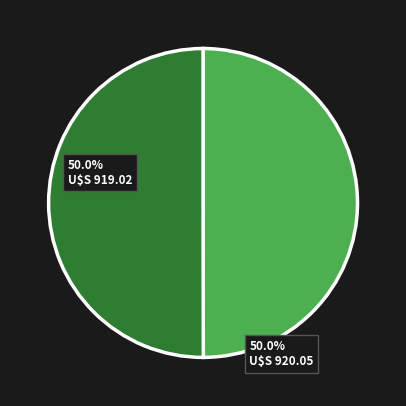

Count the number of slices in the pie.

2